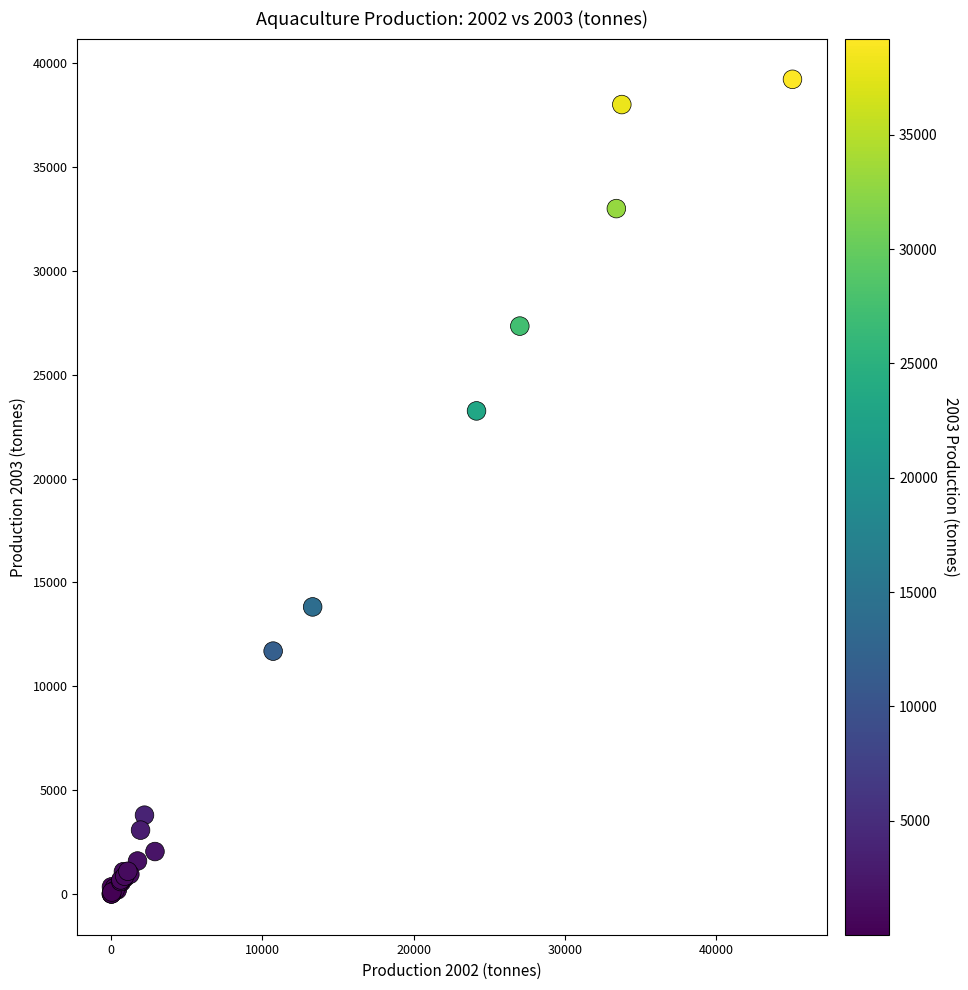

What Y value in the scatter plot is closest to 19611?

23256